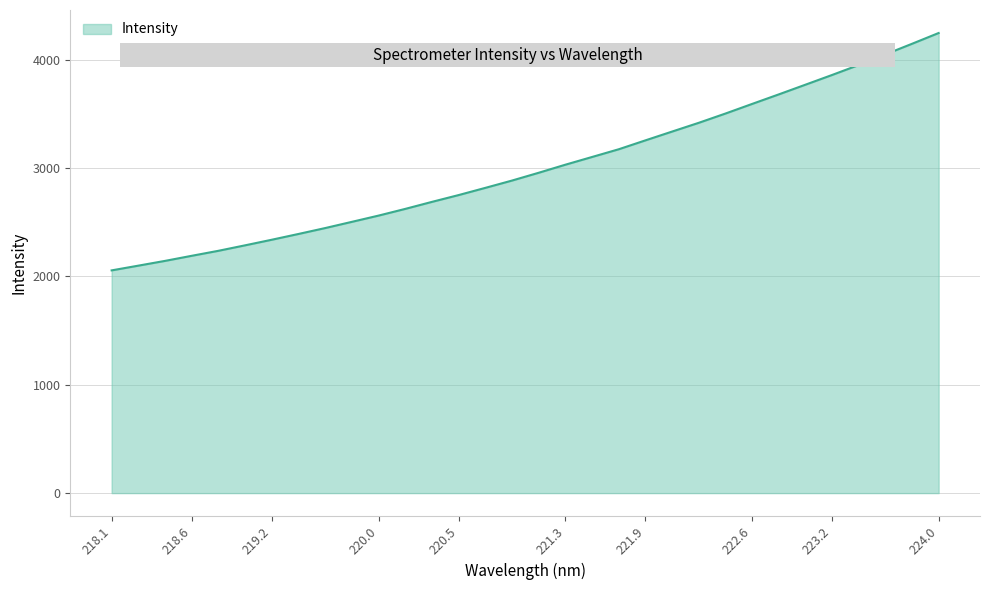

What is the smallest value displayed?

2056.4